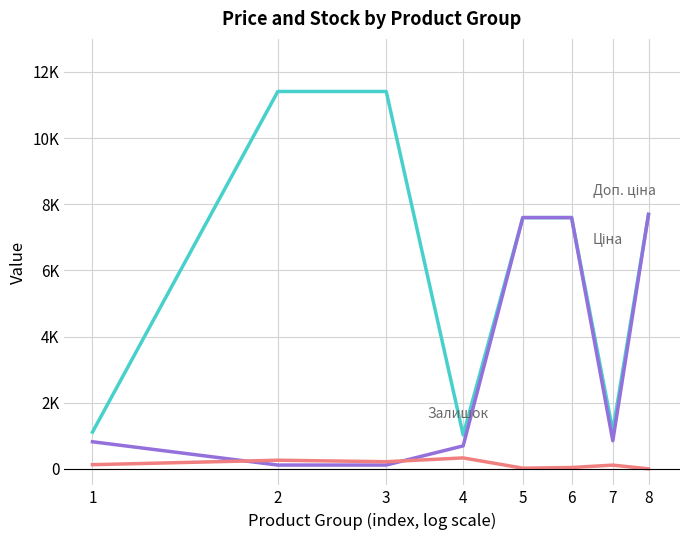

Which category has the highest value across all series?

2